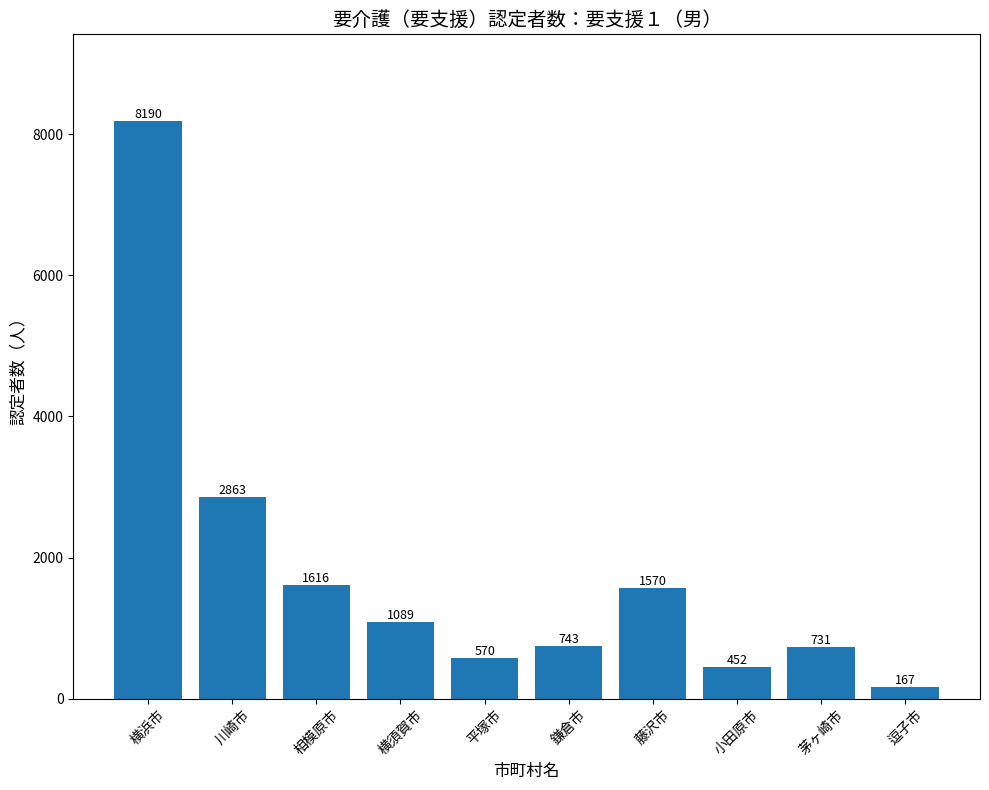

What is the value of the 6th bar from the left?

743